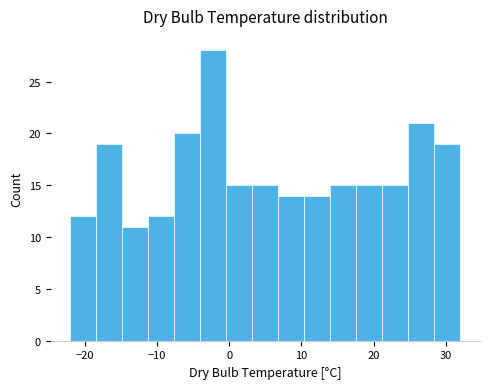

Around what value on the x-axis is the tallest bar? Give the approximate position of its centre, as read against the axis.

-2